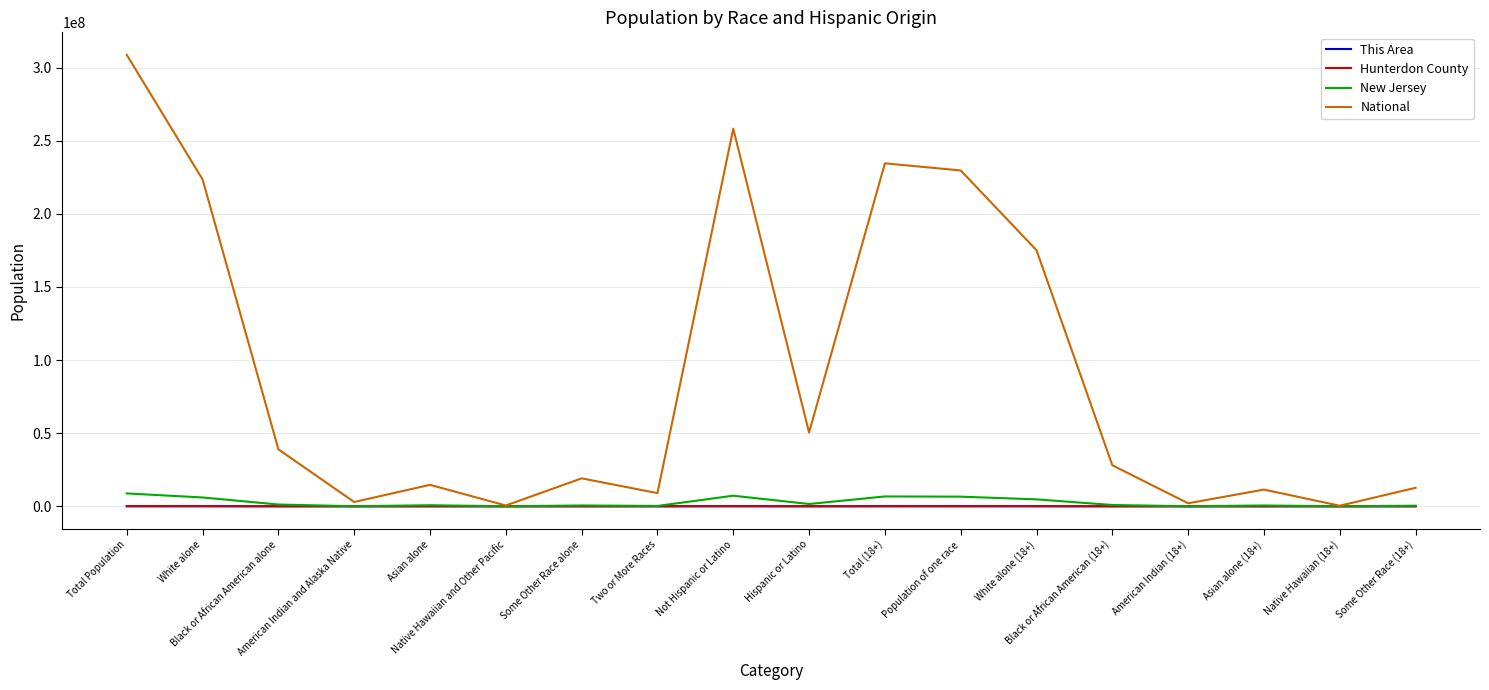

True or false: National has more than 2 points higher than both neighbors.

True